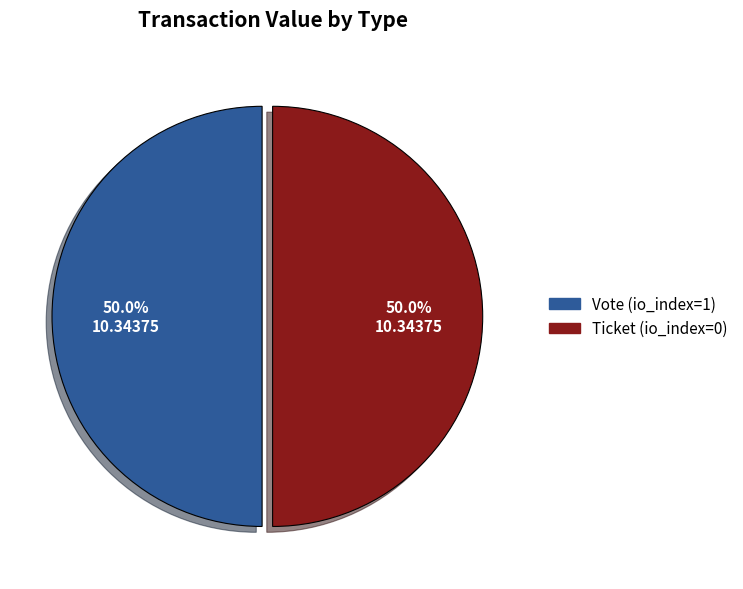

What is the ratio of the value at Vote to the value at Ticket?

1.0